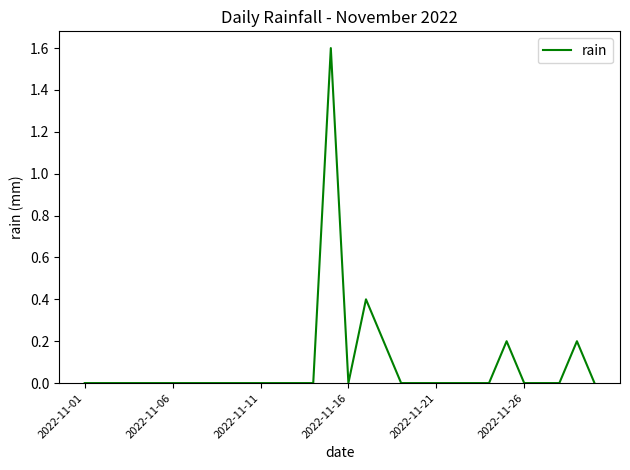

What is the maximum value shown in the chart?

1.6